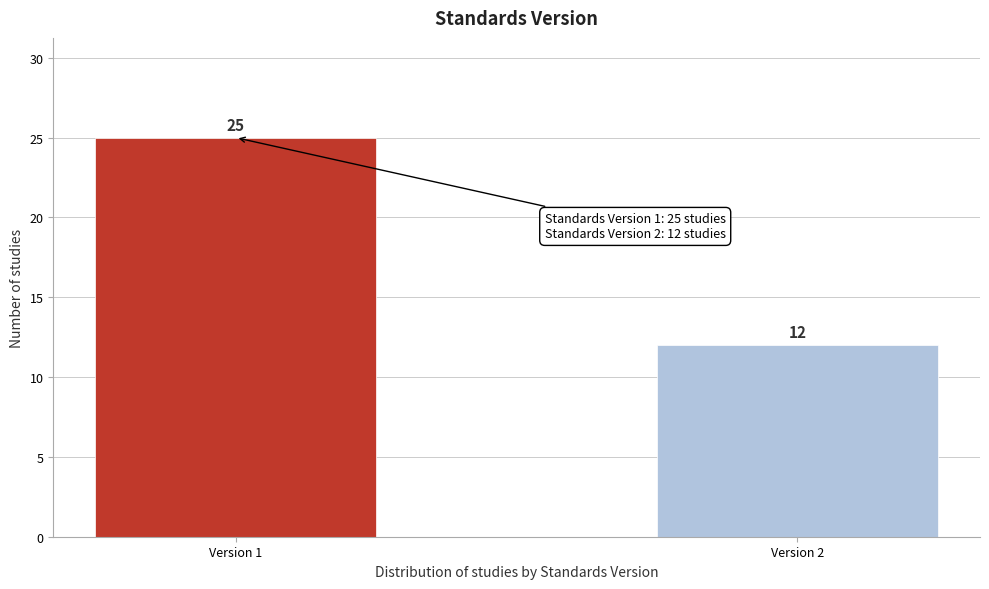

Reading left to right, extract all data points from this chart.

25	12